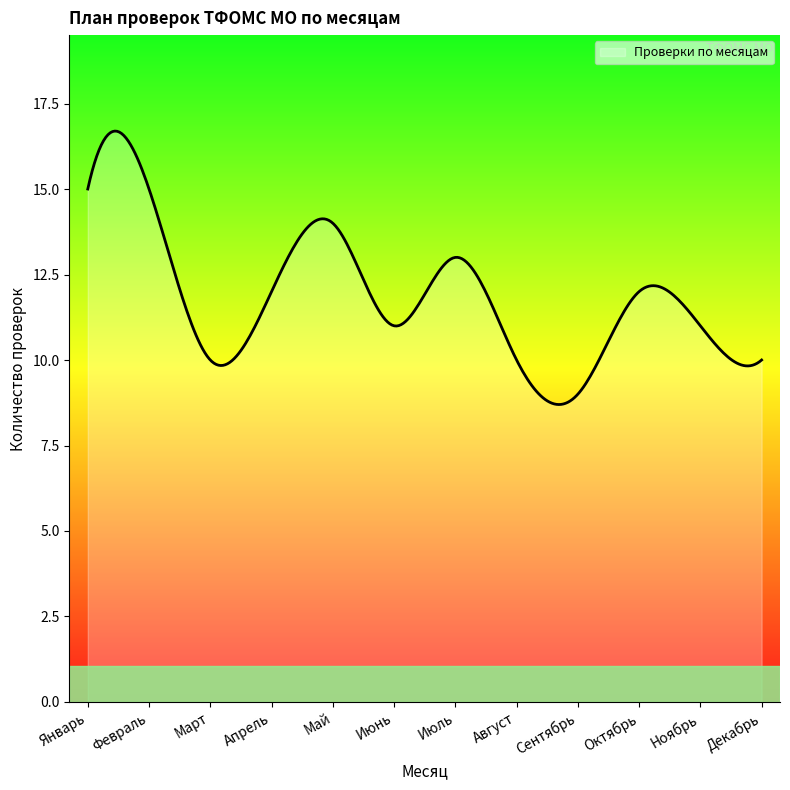

What is the smallest value displayed?

8.7